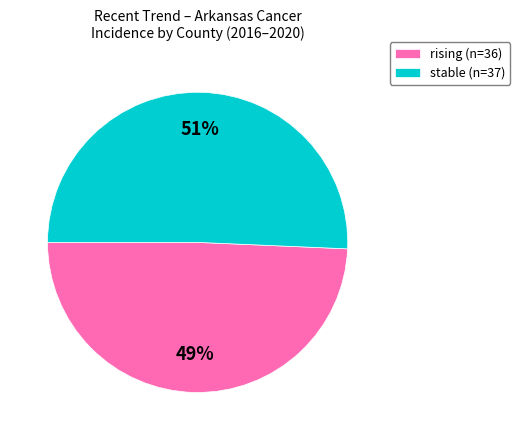

Which has a higher value, stable or rising?

stable